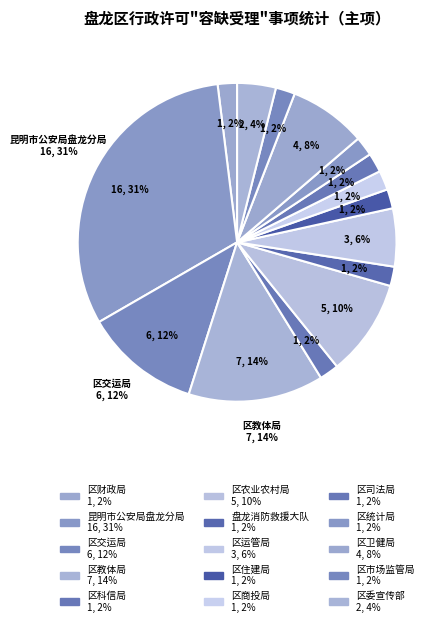

True or false: 区卫健局 accounts for 1% of the total.

False